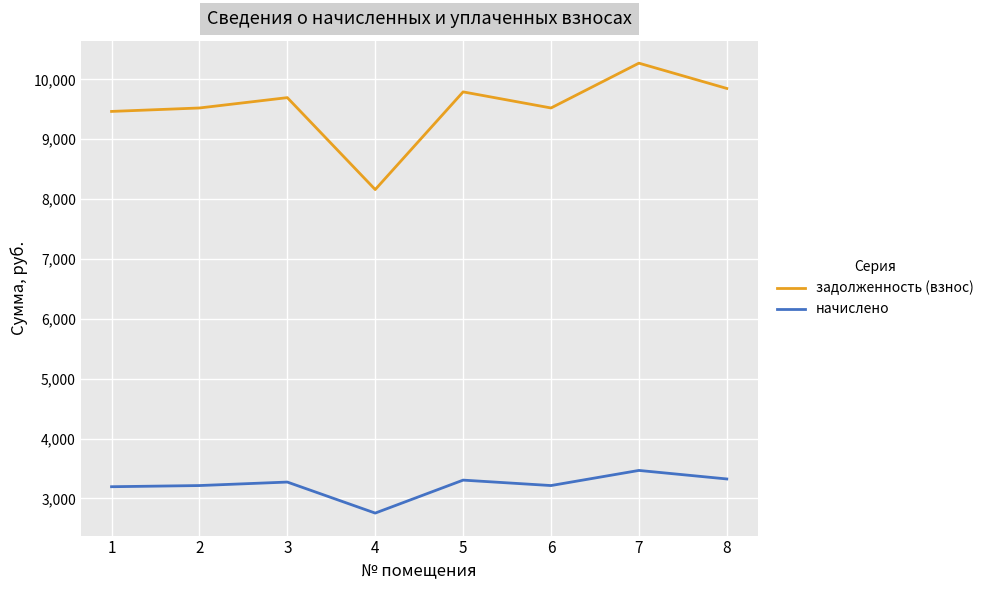

What is the spread (max minus min) of values at 8?

6525.4